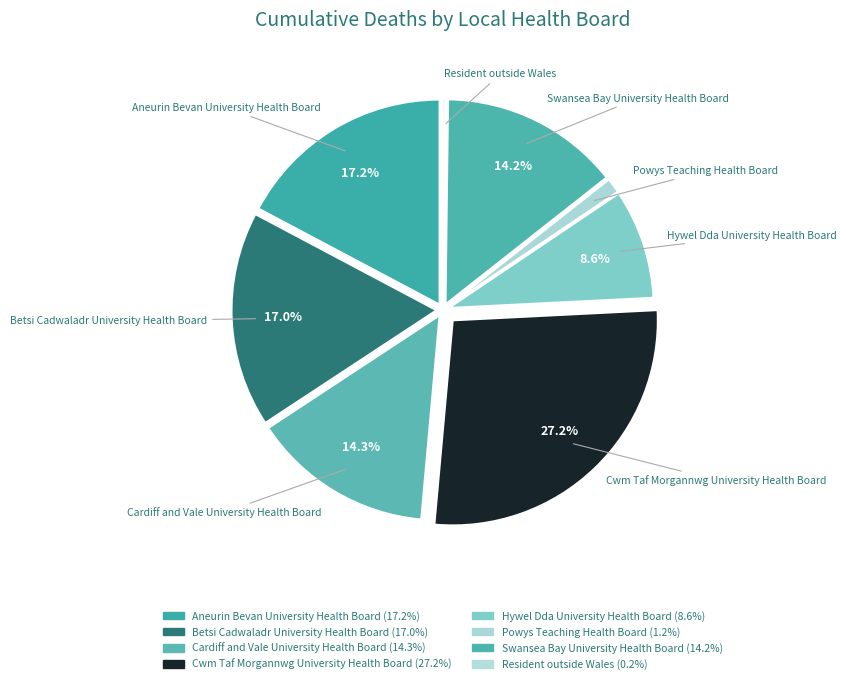

True or false: Swansea Bay University Health Board accounts for 26% of the total.

False